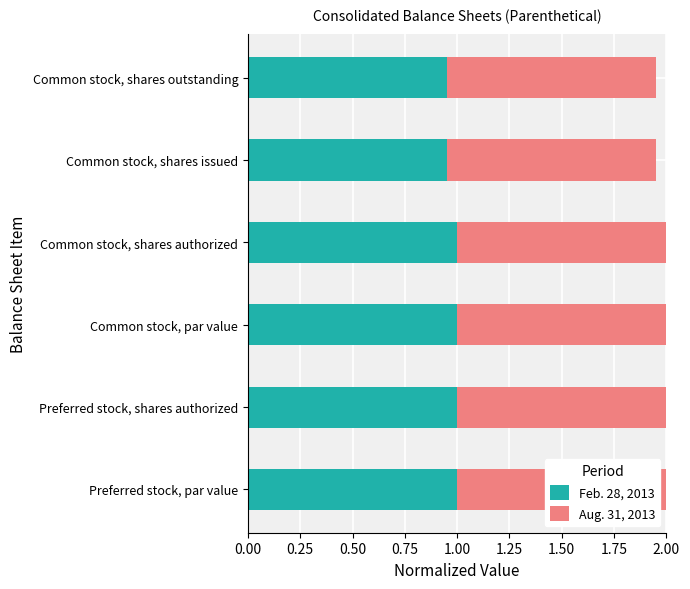

What is the highest value of the Feb. 28, 2013 series?

1.0